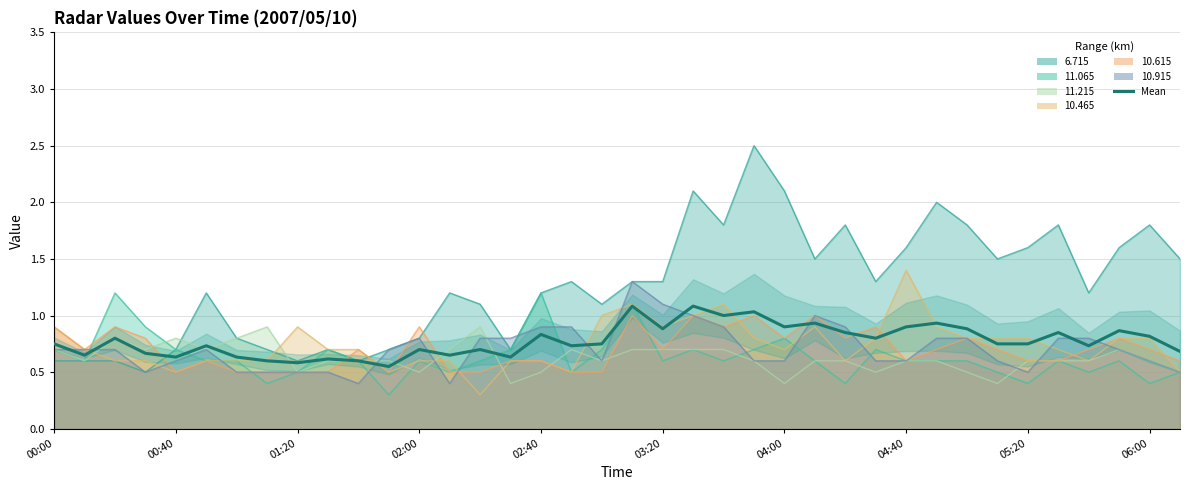

Reading left to right, what are all the values shown in this chart?

0.8	0.7	0.8	0.7	0.6	0.7	0.6	0.6	0.6	0.6	0.6	0.5	0.7	0.7	0.7	0.6	0.8	0.7	0.8	1.1	0.9	1.1	1.0	1.0	0.9	0.9	0.9	0.8	0.9	0.9	0.9	0.8	0.8	0.8	0.7	0.9	0.8	0.7